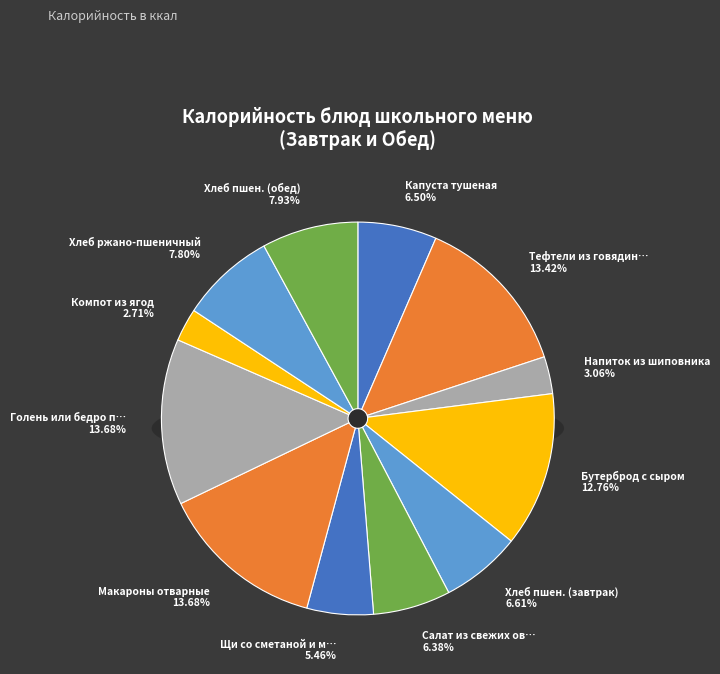

Approximately how many times larger is the value at Компот из ягод compared to Хлеб пшен. (завтрак)?

0.4